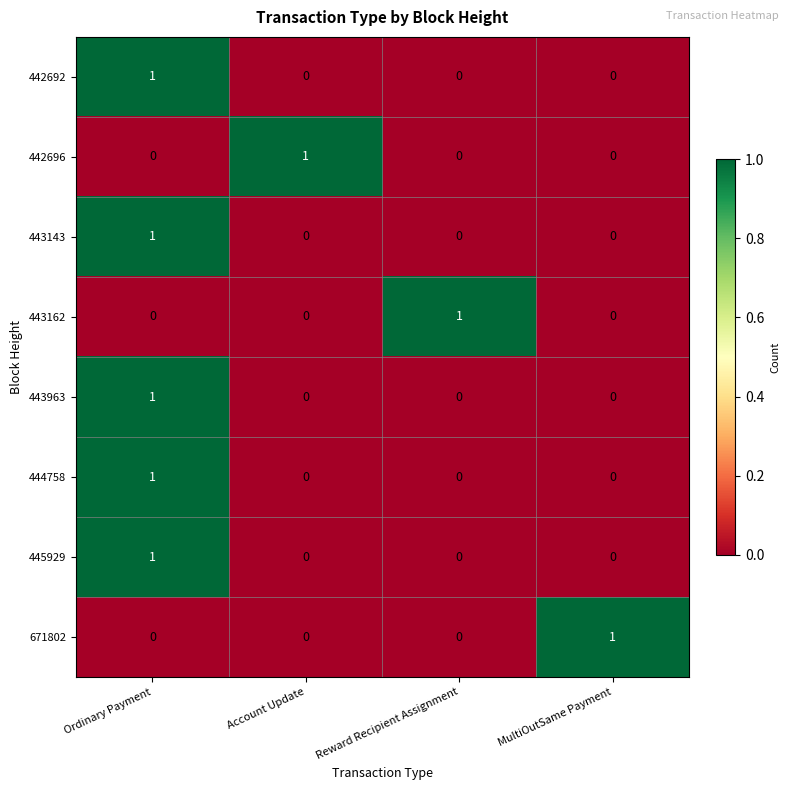

How many 443963 values are between 0 and 1?

4